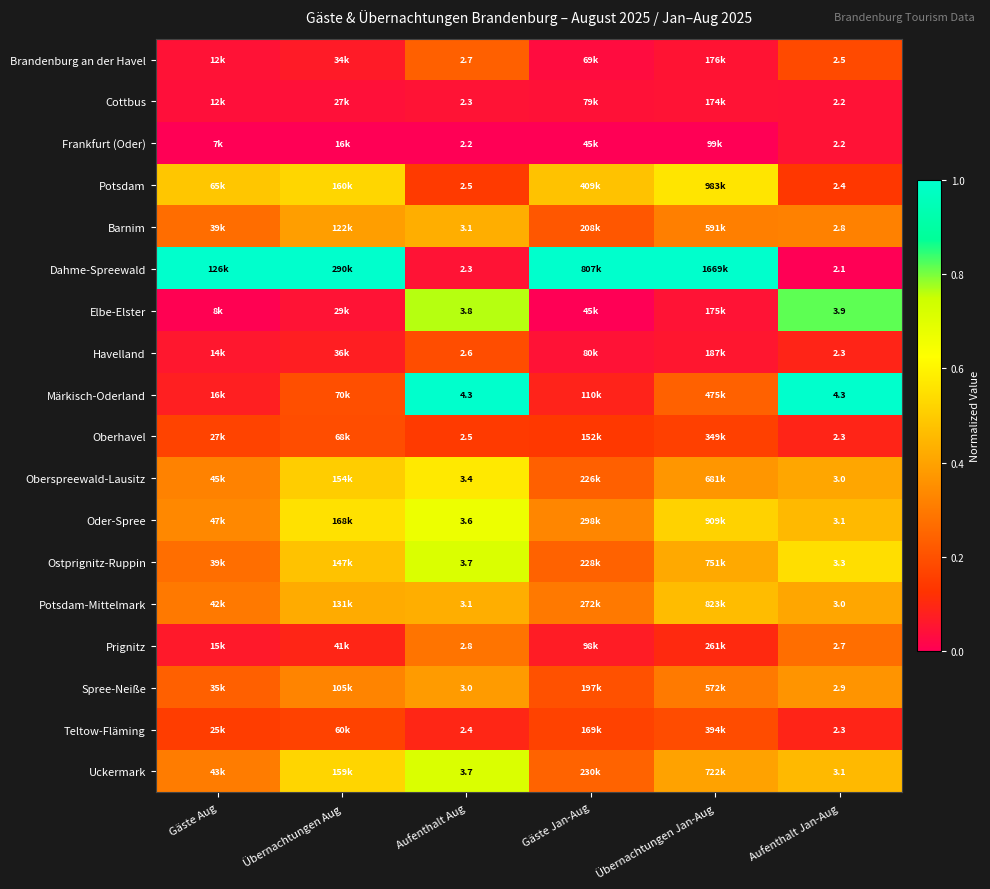

What is the minimum value for Oder-Spree?

0.3